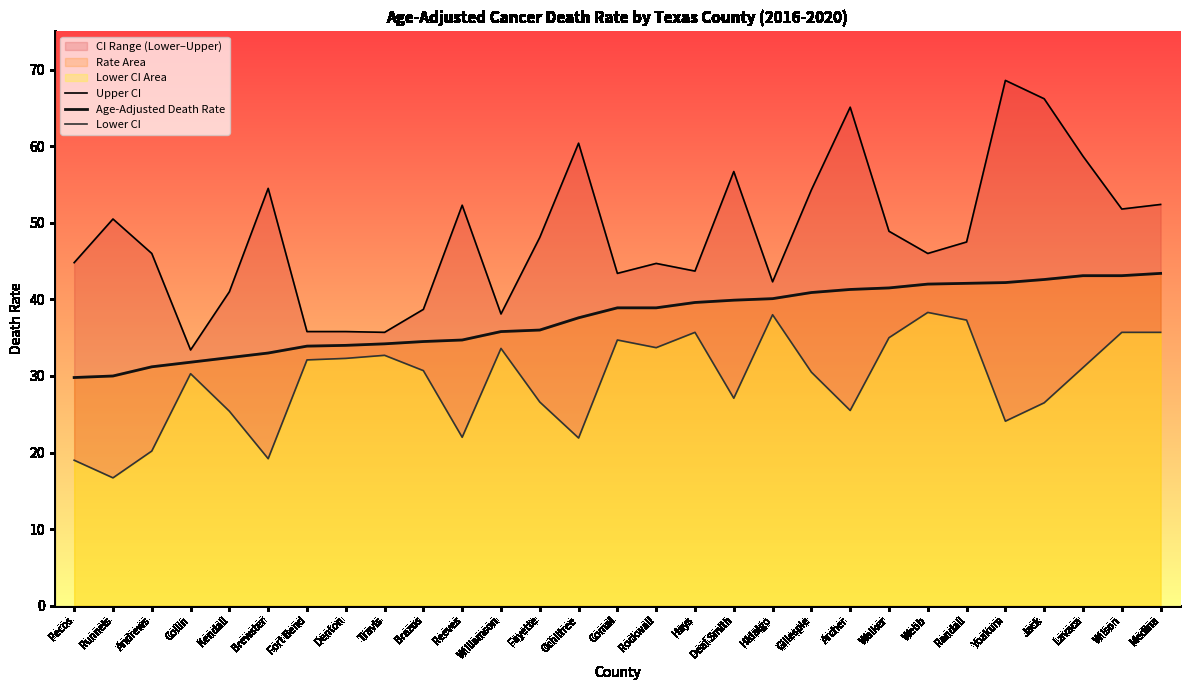

What is the label of the 10th point from the right?

Gillespie